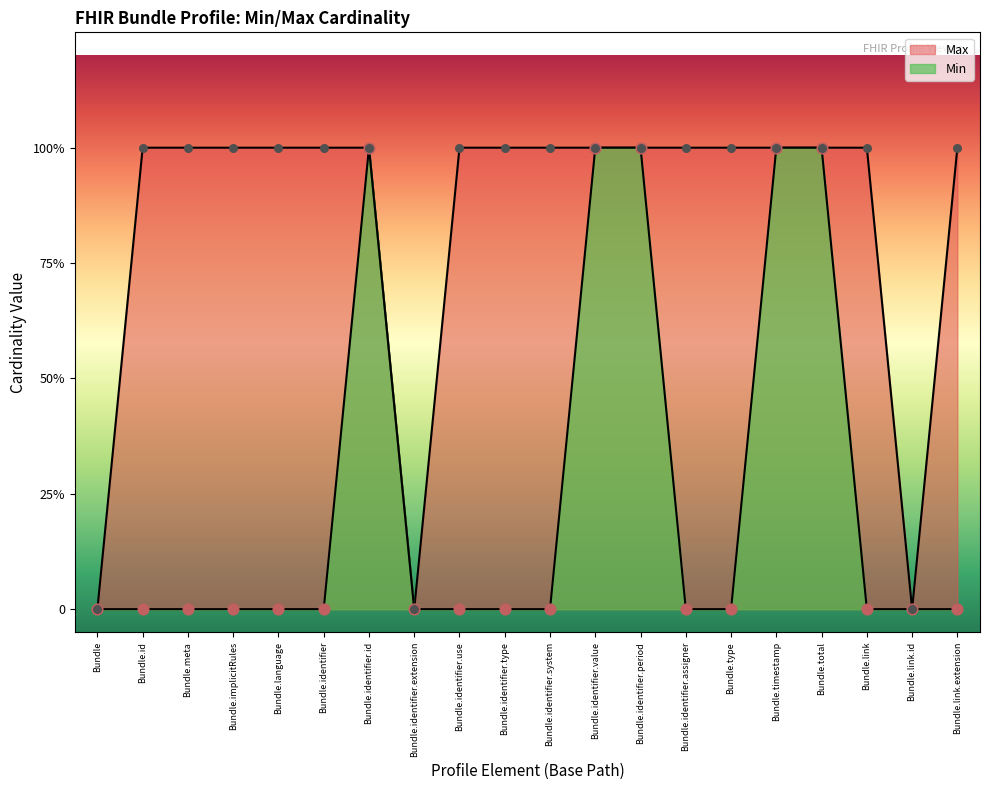

At which category is the sum across all series the highest?

Bundle.identifier.id